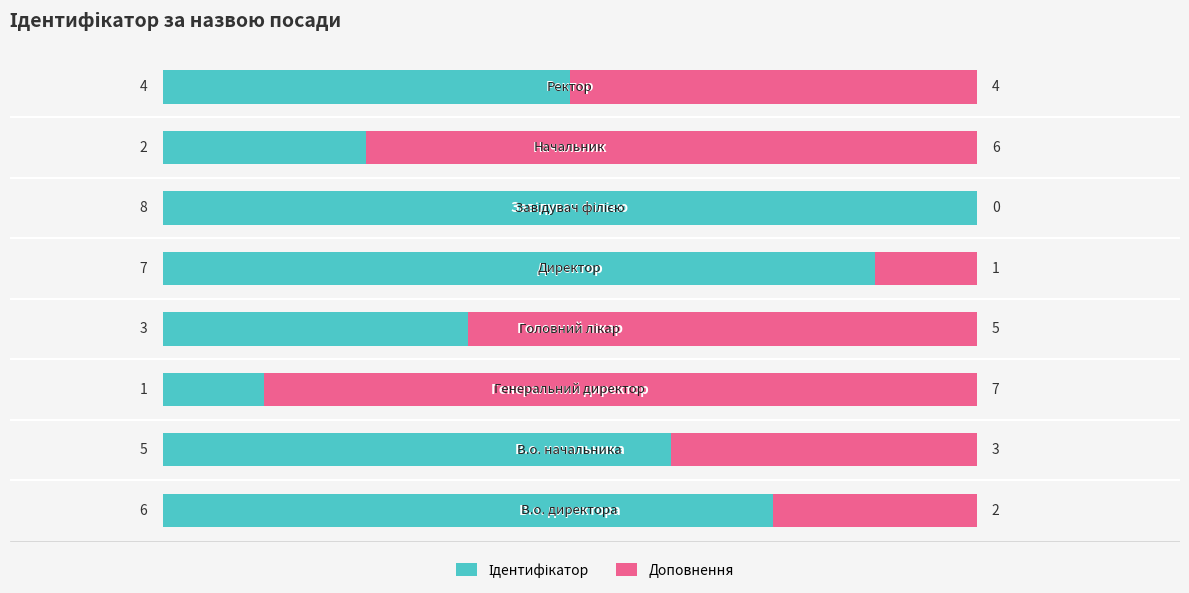

How many data points does each series have?

8